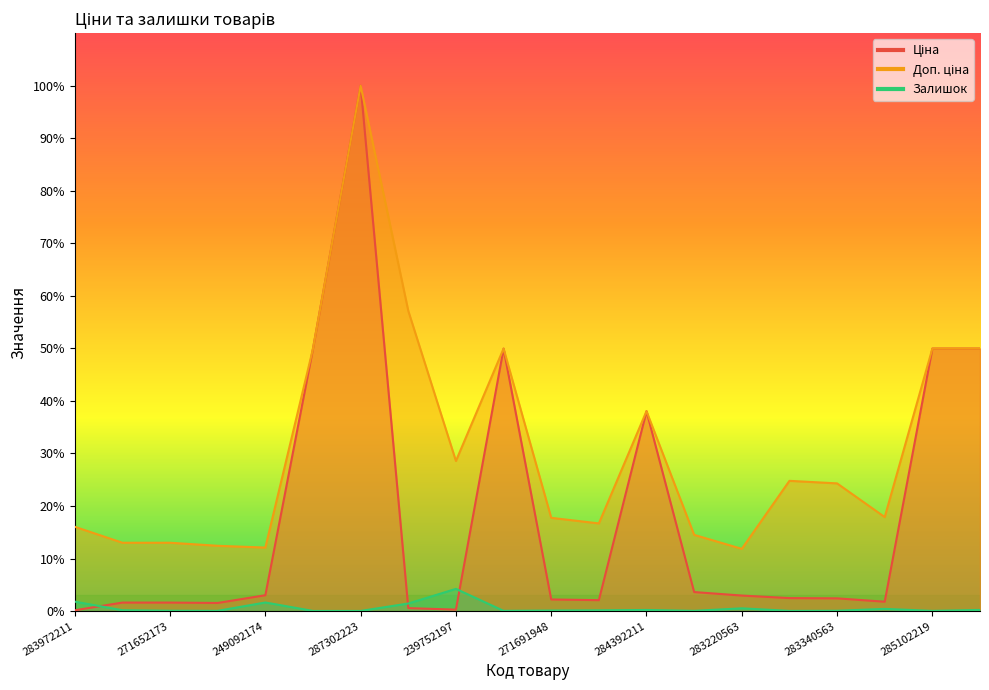

True or false: Доп. ціна and Ціна cross at least once.

False